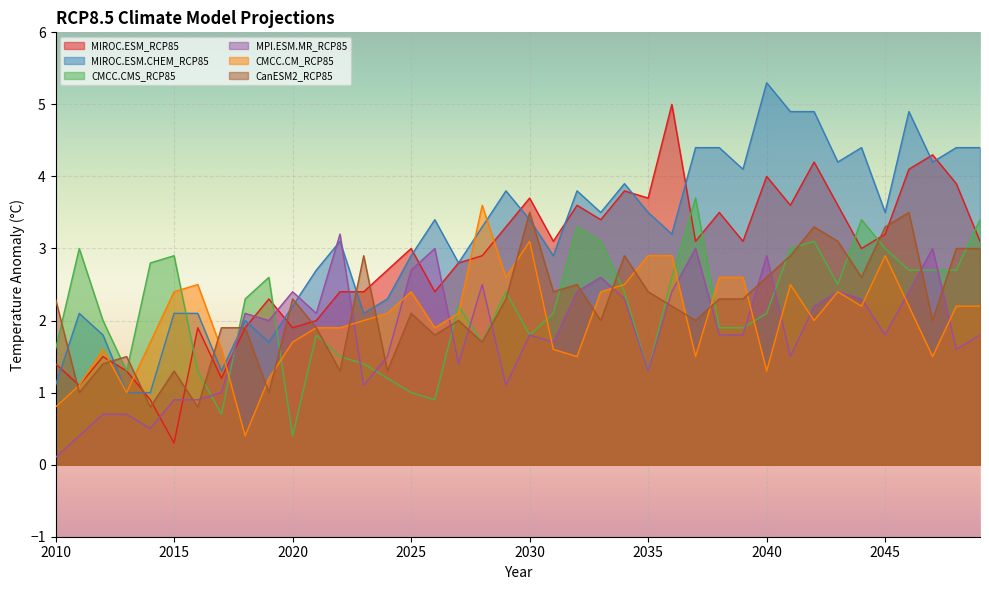

Which series changed the most between 2026 and 2035?

MPI.ESM.MR_RCP85